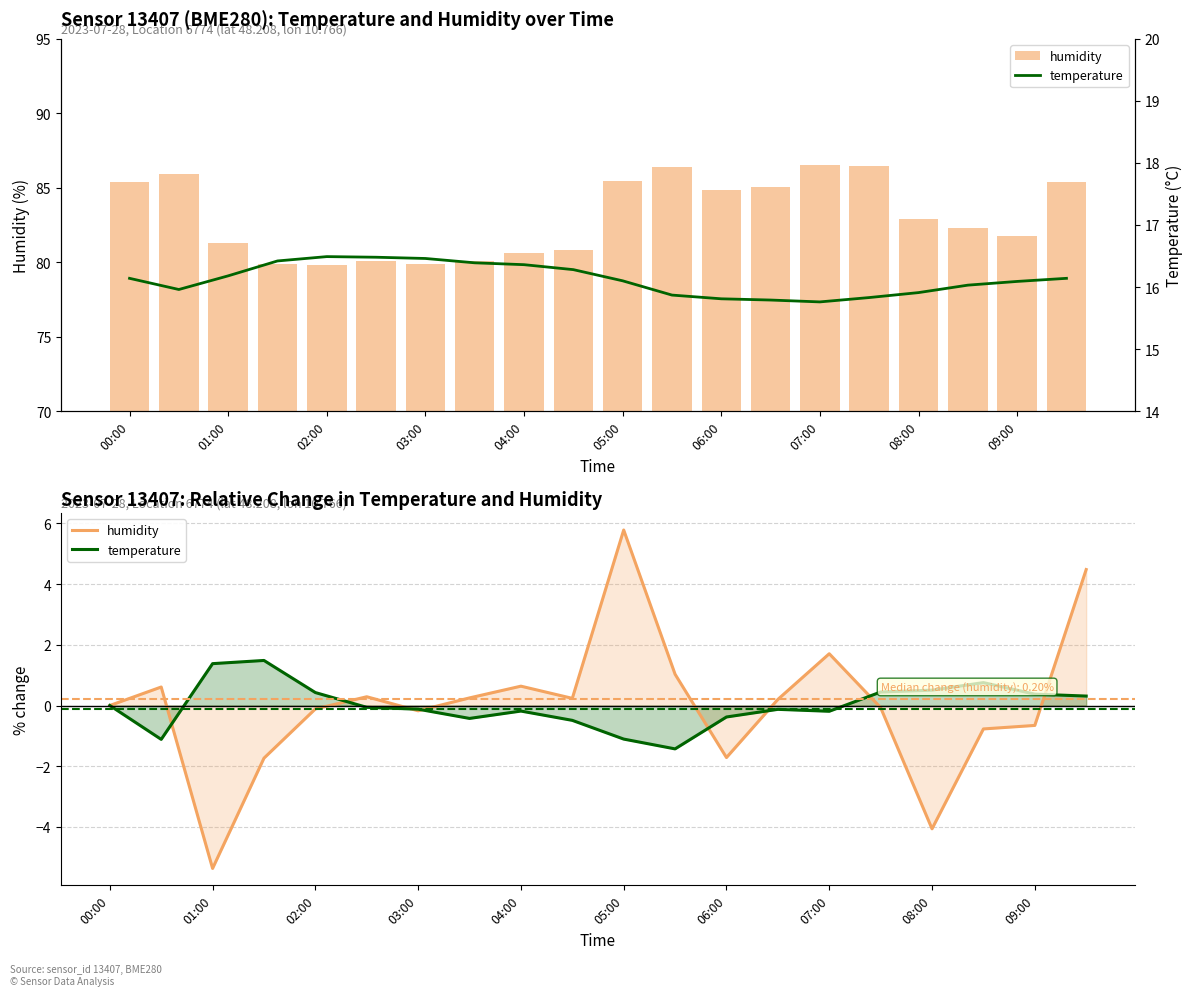

What is the difference between the temperature values at 01:00 and 11?

0.1